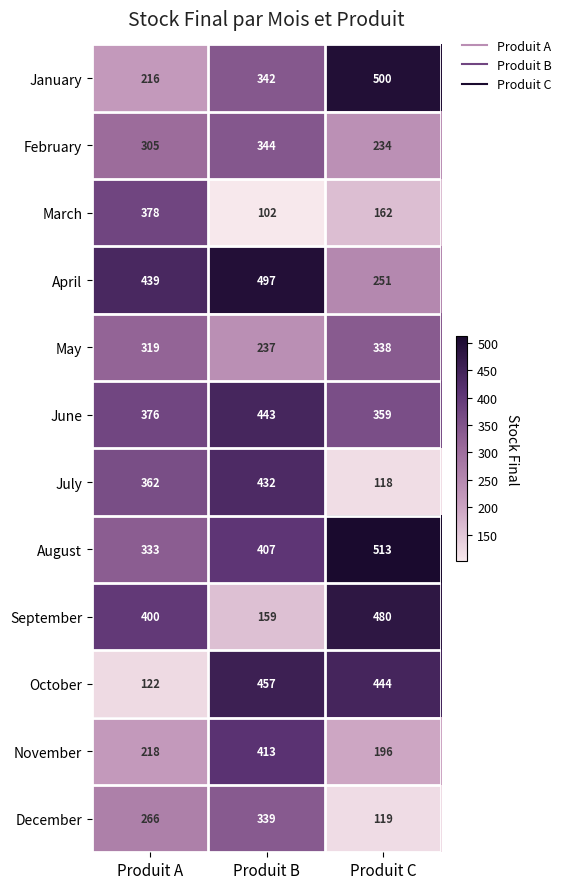

Between Produit A and Produit B, which series saw the biggest shift?

October